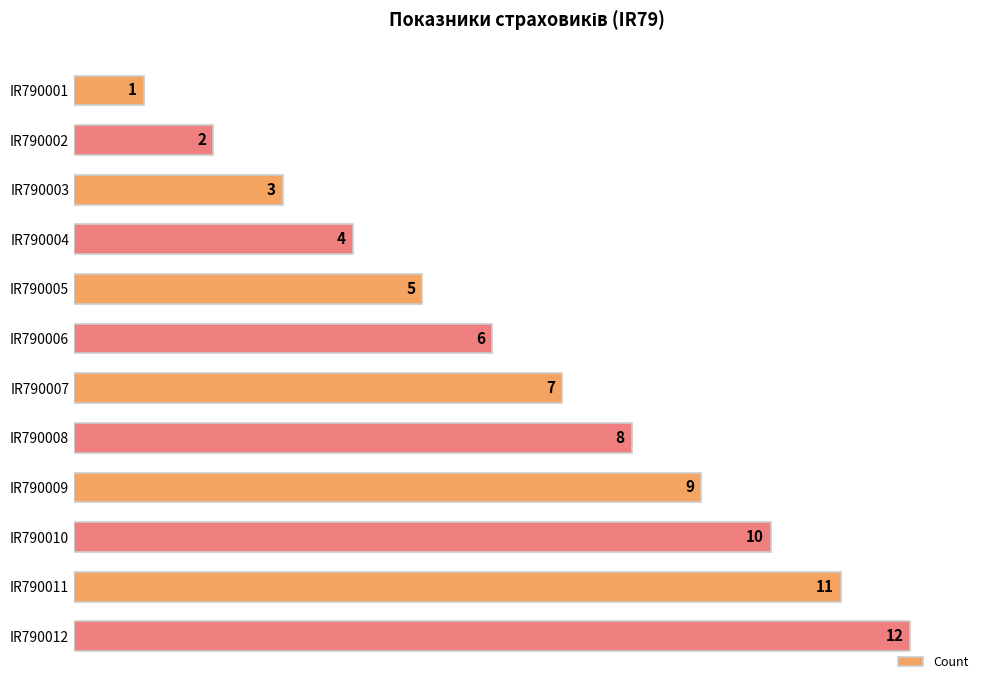

How many data points does each series have?

12